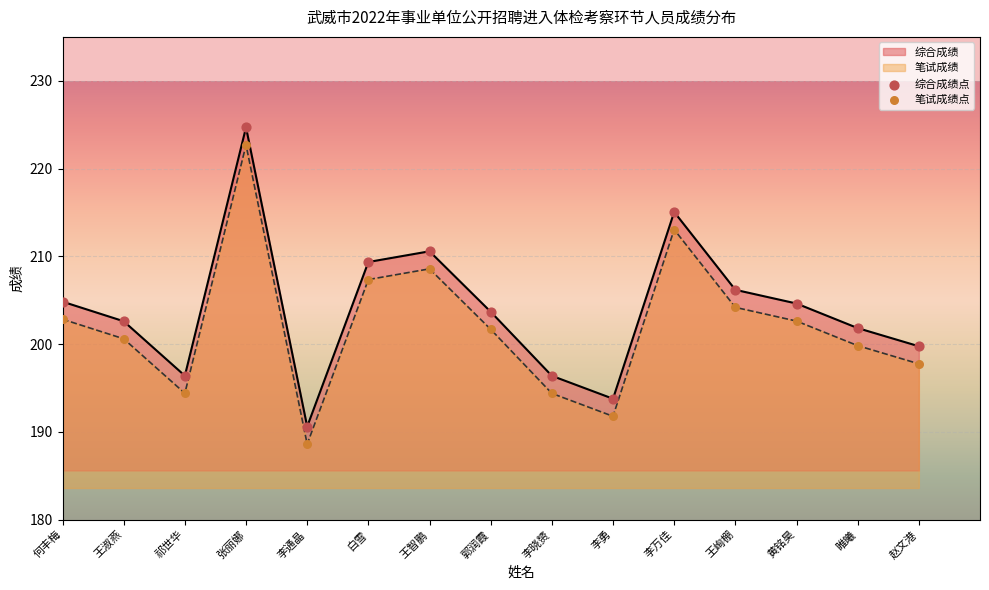

Is the value of 综合成绩点 at 睢曦 greater than the value of 笔试成绩点 at 王峋棚?

No